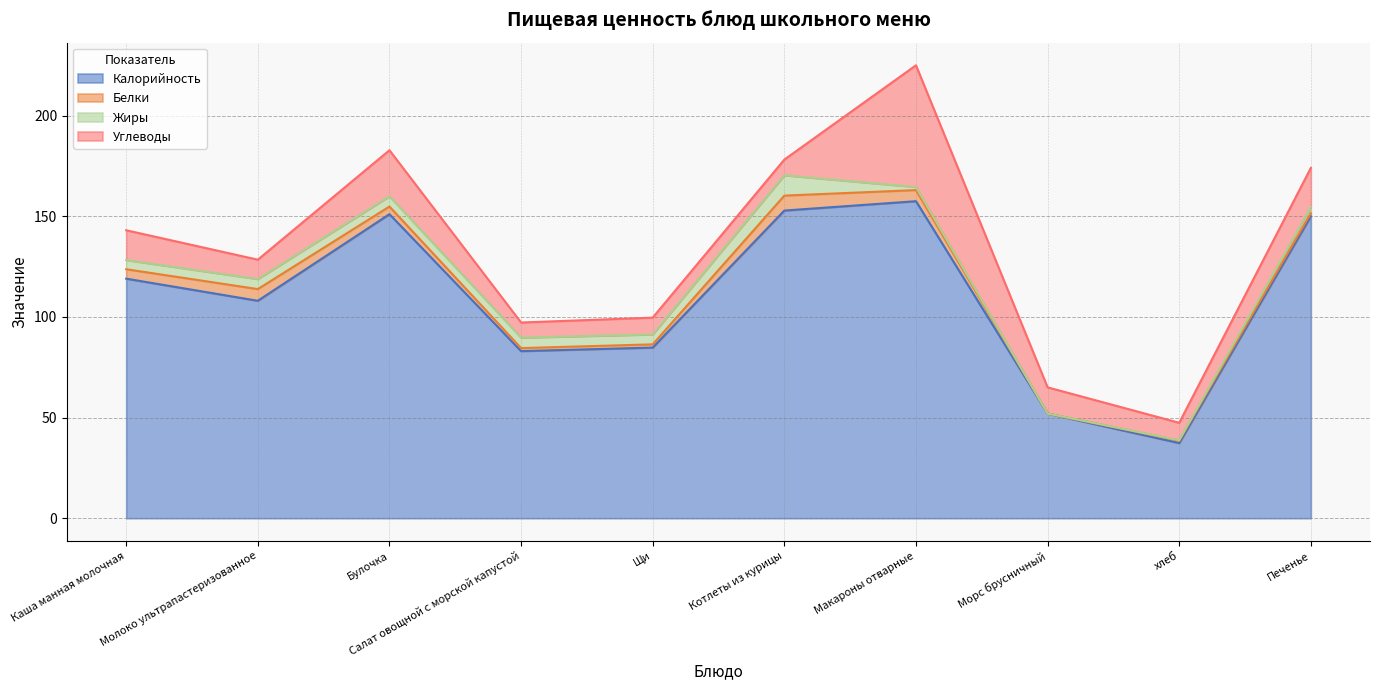

Reading left to right, list all the values displayed in this chart.

Калорийность: Каша манная молочная=119.0	Молоко ультрапастеризованное=108.0	Булочка=151.0	Салат овощной с морской капустой=83.0	Щи=84.8	Котлеты из курицы=152.8	Макароны отварные=157.4	Морс брусничный=52.0	хлеб=37.3	Печенье=150.0
Белки: Каша манная молочная=4.7	Молоко ультрапастеризованное=5.8	Булочка=3.8	Салат овощной с морской капустой=1.5	Щи=1.6	Котлеты из курицы=7.4	Макароны отварные=5.5	Морс брусничный=0.0	хлеб=1.2	Печенье=1.5
Жиры: Каша манная молочная=4.6	Молоко ультрапастеризованное=5.0	Булочка=5.1	Салат овощной с морской капустой=5.2	Щи=4.9	Котлеты из курицы=10.1	Макароны отварные=1.5	Морс брусничный=0.0	хлеб=0.2	Печенье=3.0
Углеводы: Каша манная молочная=14.8	Молоко ультрапастеризованное=9.6	Булочка=22.9	Салат овощной с морской капустой=7.5	Щи=8.3	Котлеты из курицы=7.8	Макароны отварные=60.5	Морс брусничный=13.0	хлеб=8.7	Печенье=19.5